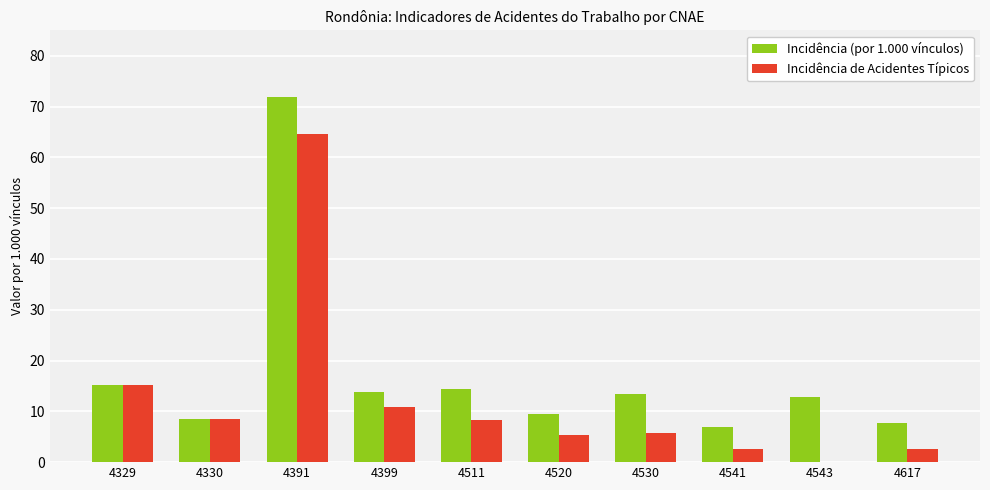

What is the sum of the Incidência (por 1.000 vínculos) values at 4391 and 4520?

81.3